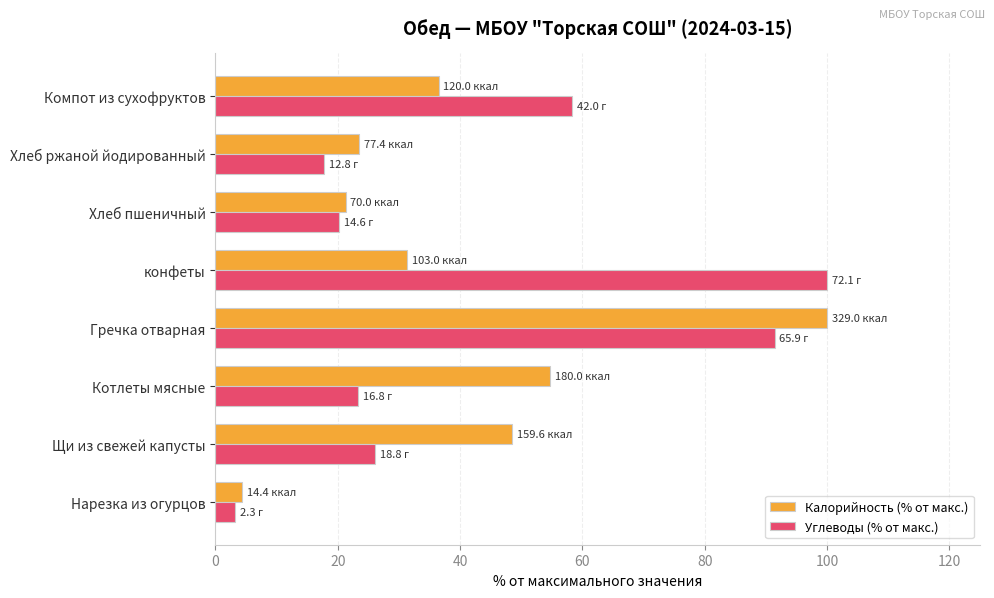

Is it true that Калорийность (% от макс.) equals 36.5 at Компот из сухофруктов?

True